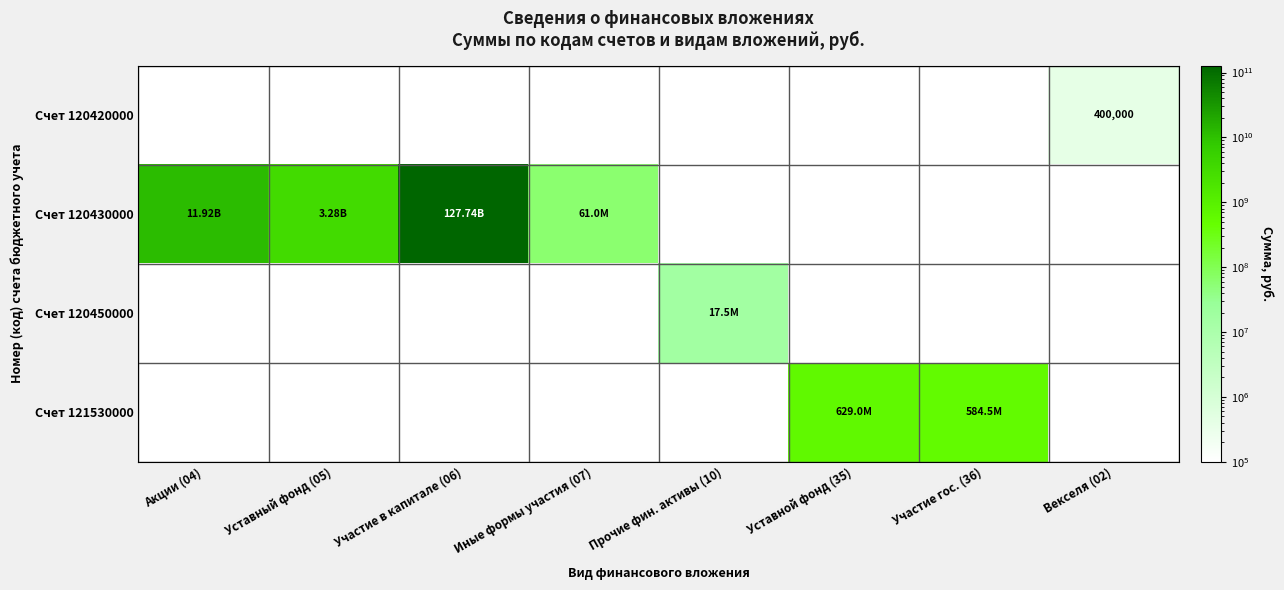

The value of Счет 121530000 at Участие гос. (36) is 778914964.5. True or false?

False